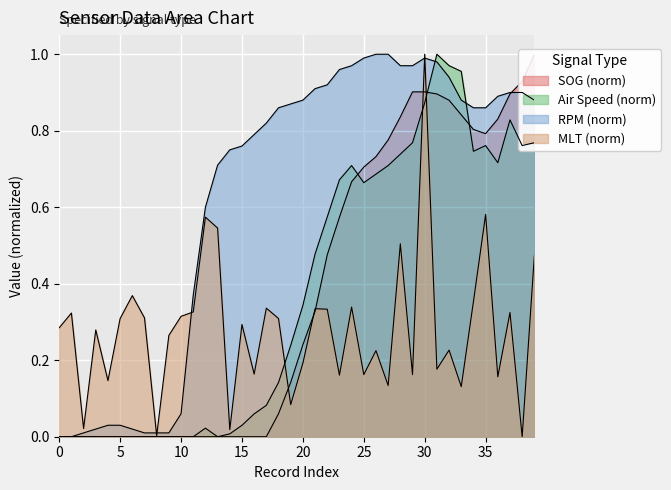

What is the difference between the SOG values at 32 and 34?

0.1